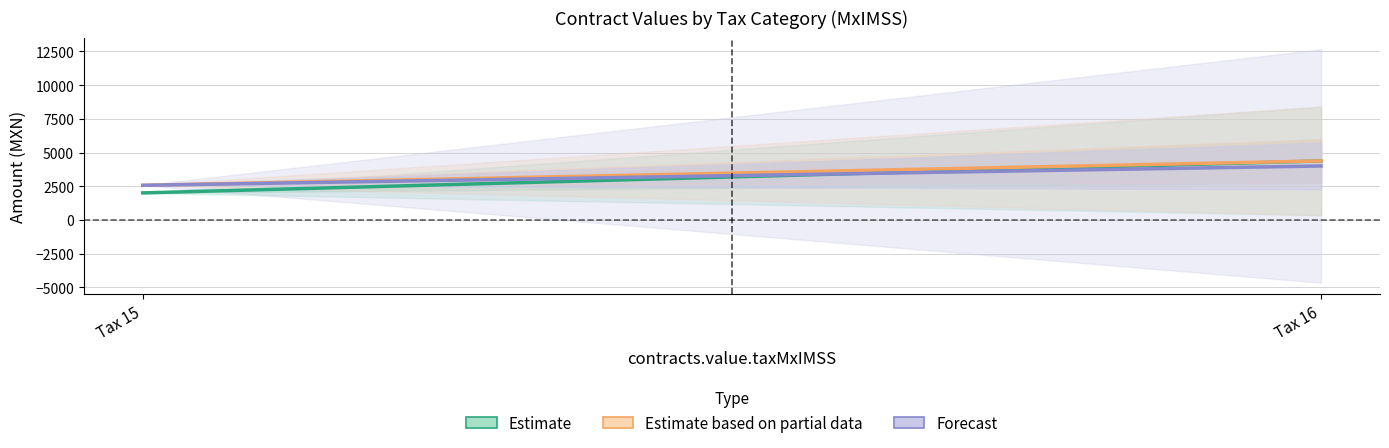

At which label is Estimate based on partial data closest to 3473?

Tax 15